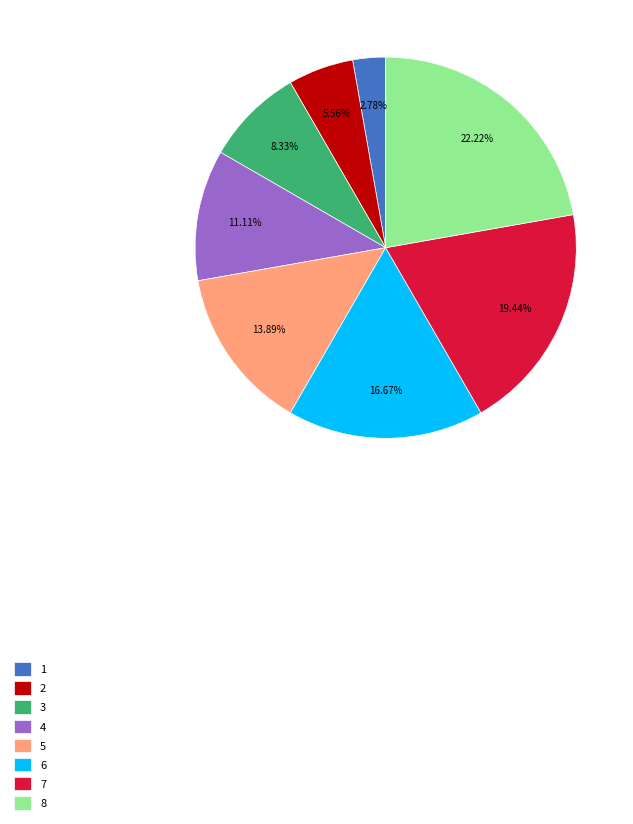

To the nearest percent, what percentage of the pie is 1?

3%